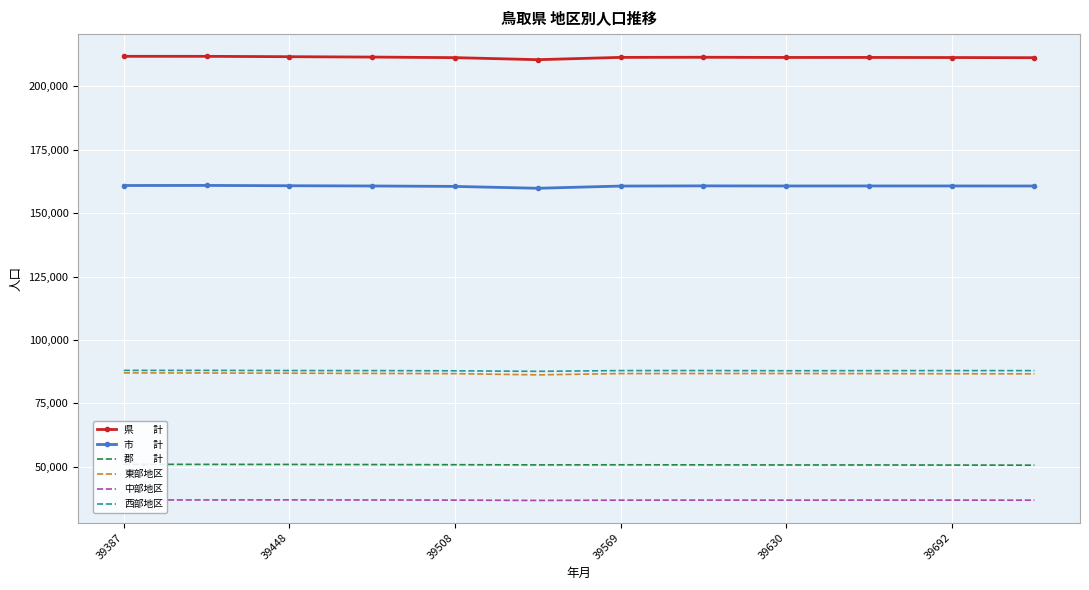

How many data points in 市　　計 are above 160740?

5